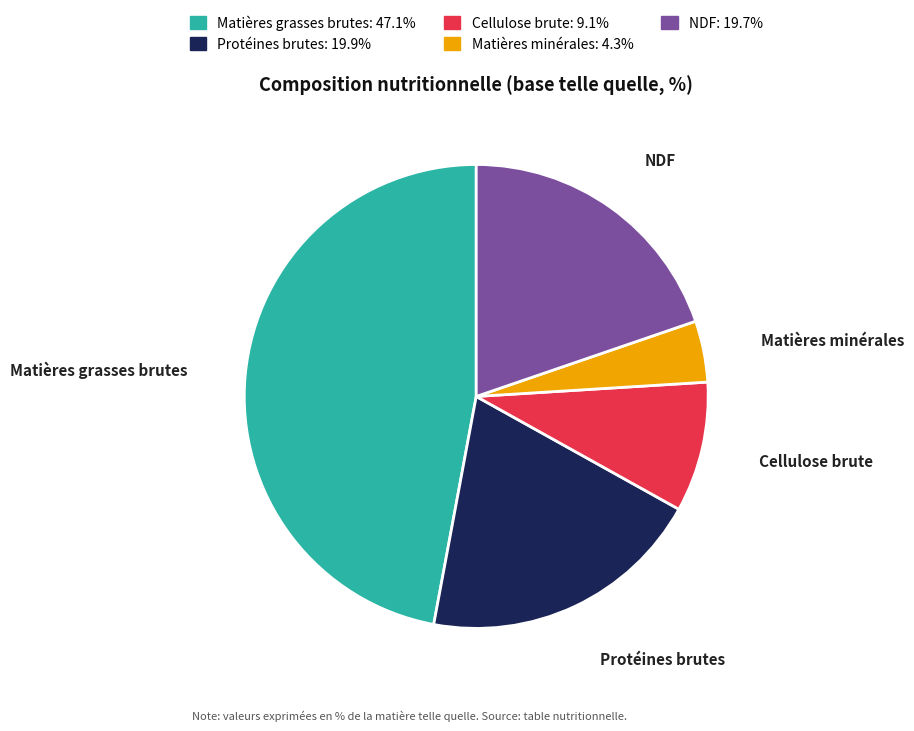

Does any single category account for the majority?

No